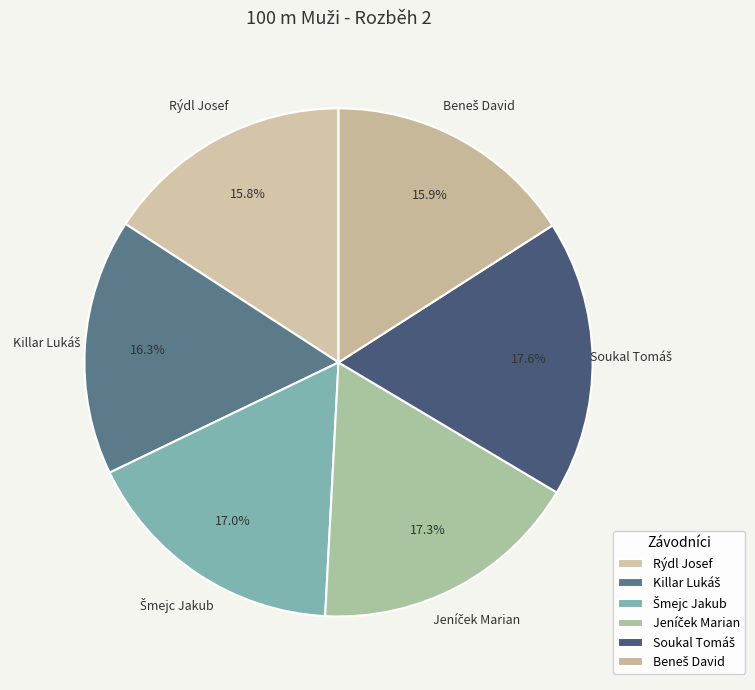

Is there a majority slice in this chart?

No